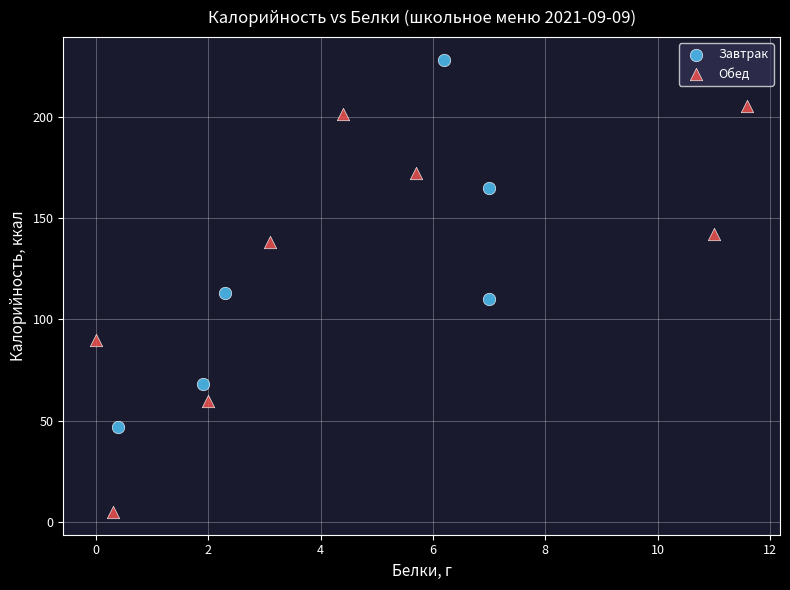

Which series reaches the minimum Y coordinate?

Обед